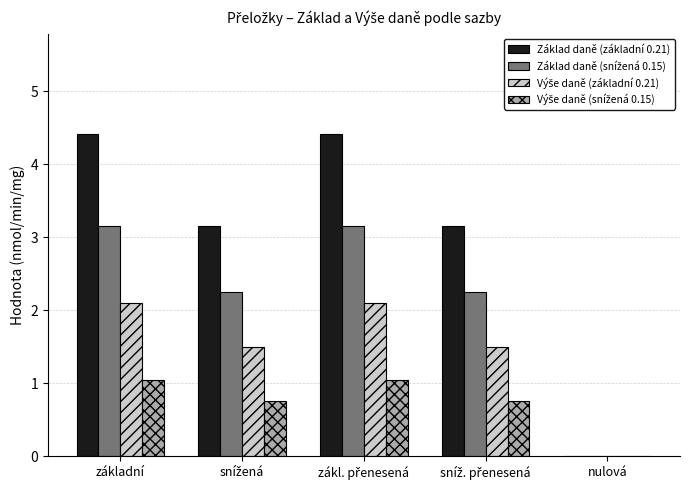

Which series has the largest total across all categories?

Základ daně (základní 0.21)